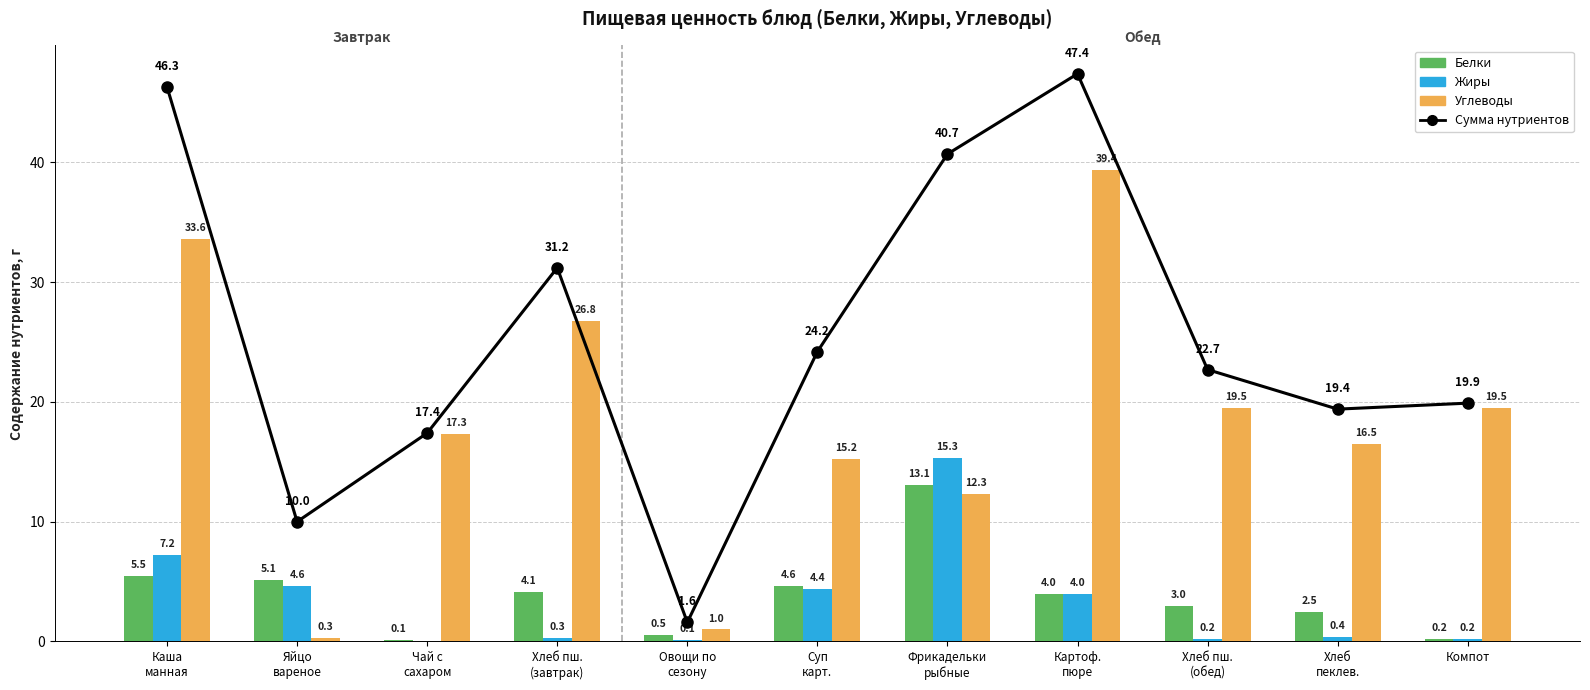

Which series has the largest total across all categories?

Сумма нутриентов